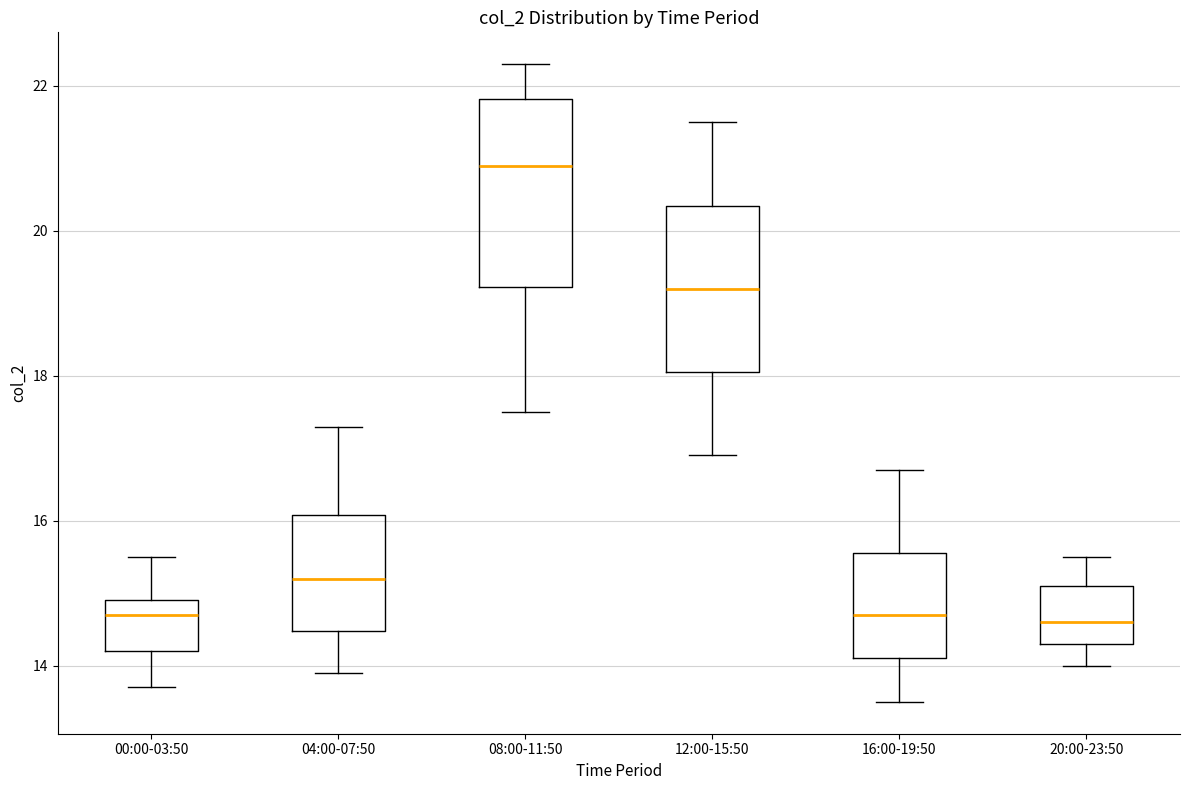

Comparing the boxes themselves (not the whiskers), which one is the tallest?

08:00-11:50